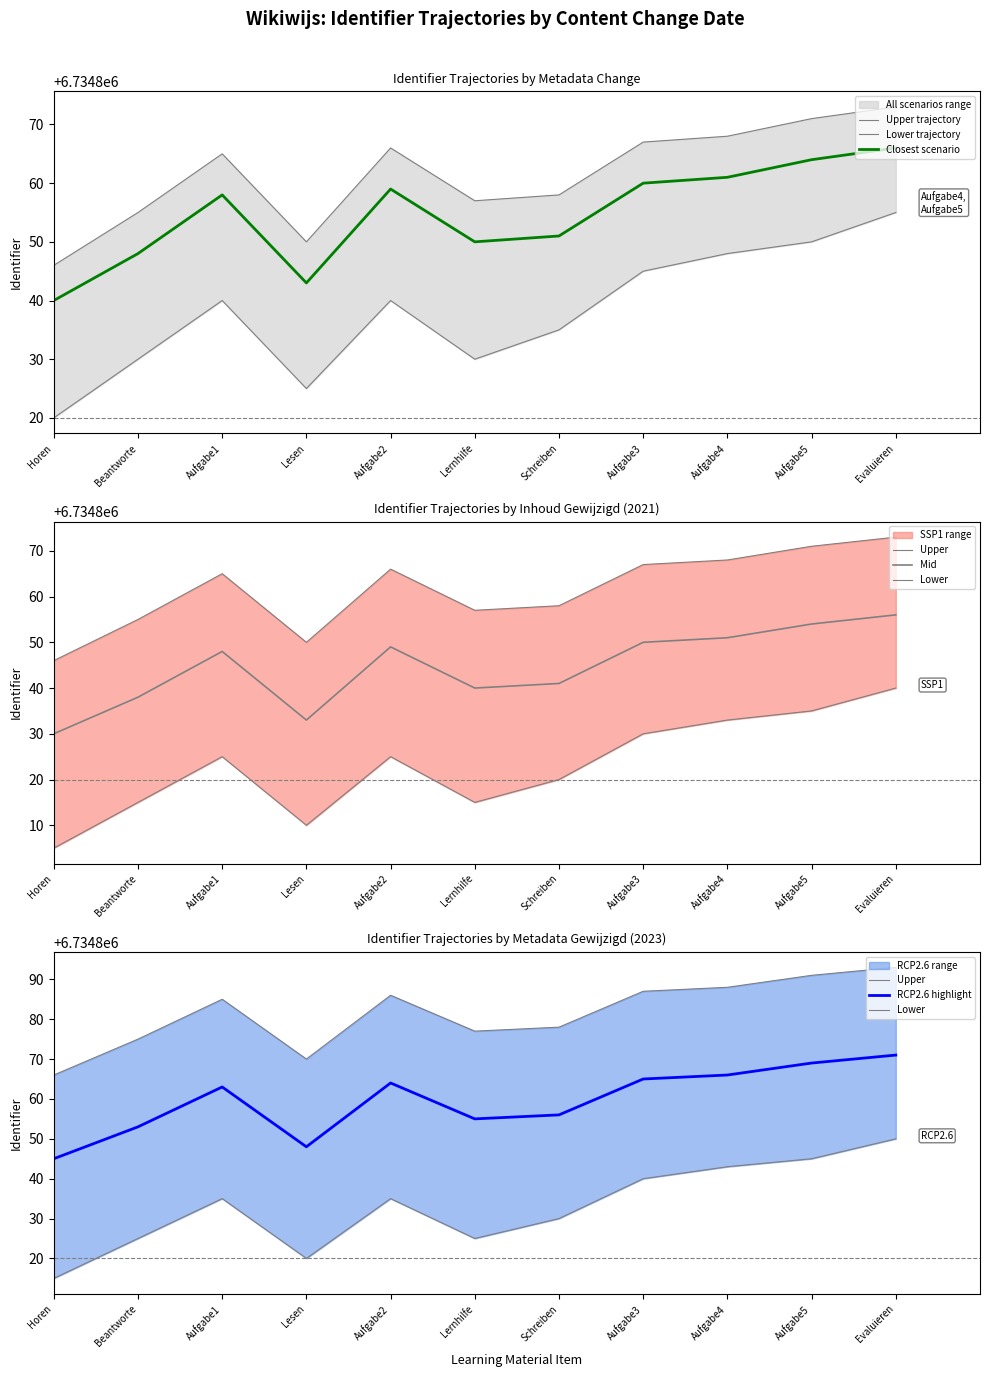

Reading left to right, transcribe all the data shown in this chart.

Identifier_upper: 6734846	6734855	6734865	6734850	6734866	6734857	6734858	6734867	6734868	6734871	6734873
Identifier_mid: 6734840	6734848	6734858	6734843	6734859	6734850	6734851	6734860	6734861	6734864	6734866
Identifier_lower: 6734820	6734830	6734840	6734825	6734840	6734830	6734835	6734845	6734848	6734850	6734855